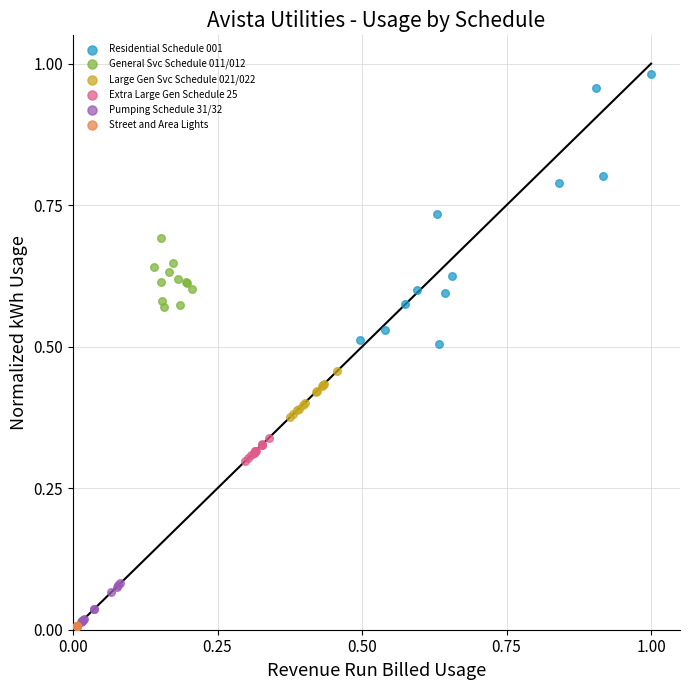

Which series contains the highest Y value?

Residential Schedule 001